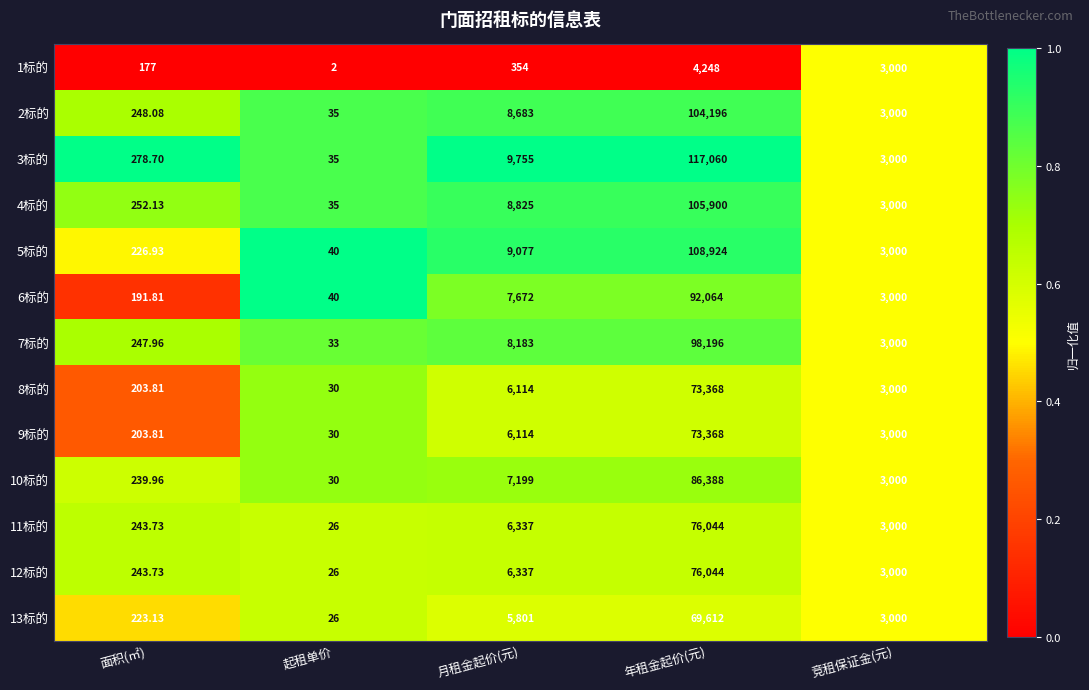

What is the total value across all series at 面积(㎡)?

2980.8